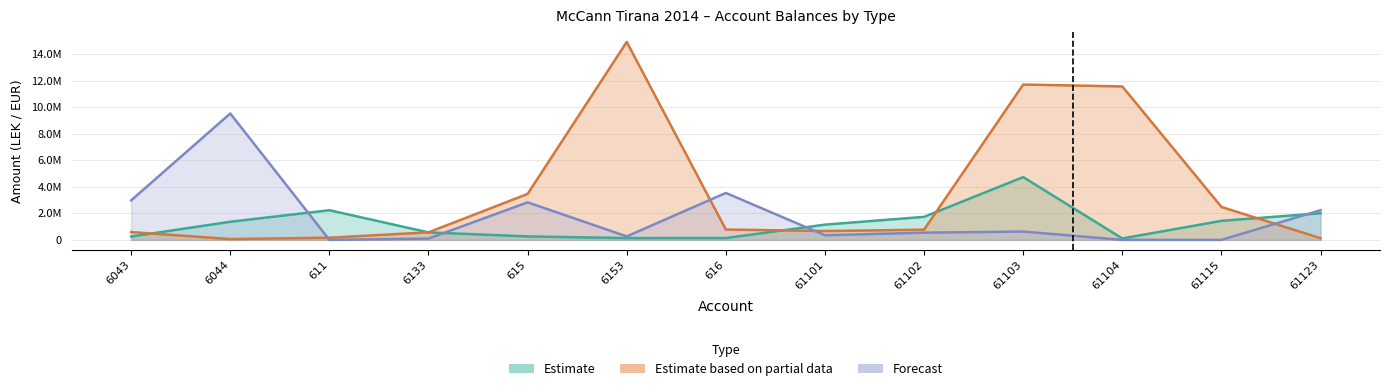

List the series in order of their overall mean, highest first.

Estimate based on partial data, Forecast, Estimate